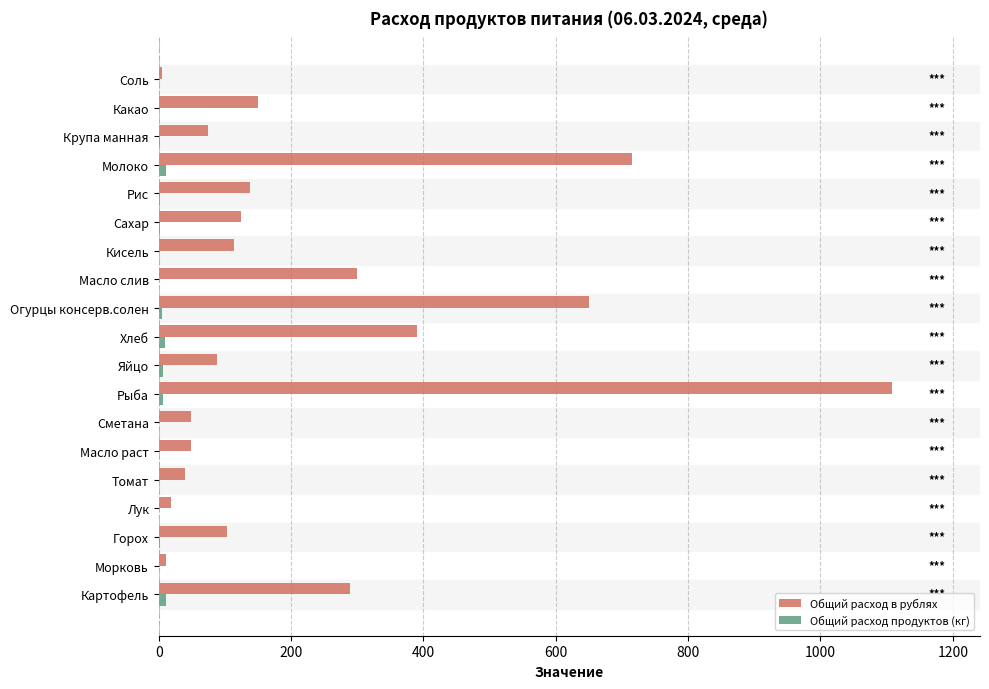

What is the sum of all Общий расход в рублях values?

4412.3